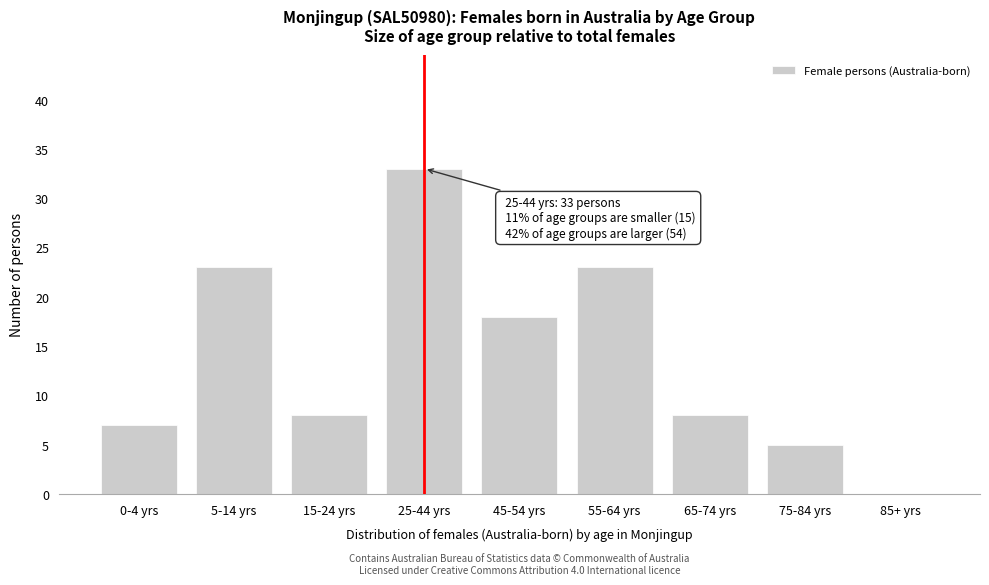

Reading left to right, extract all data points from this chart.

0-4 yrs=7	5-14 yrs=23	15-24 yrs=8	25-44 yrs=33	45-54 yrs=18	55-64 yrs=23	65-74 yrs=8	75-84 yrs=5	85+ yrs=0